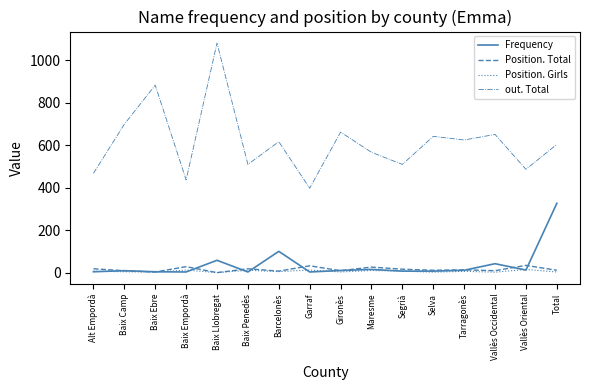

Does the chart display data point markers on the line(s)?

No